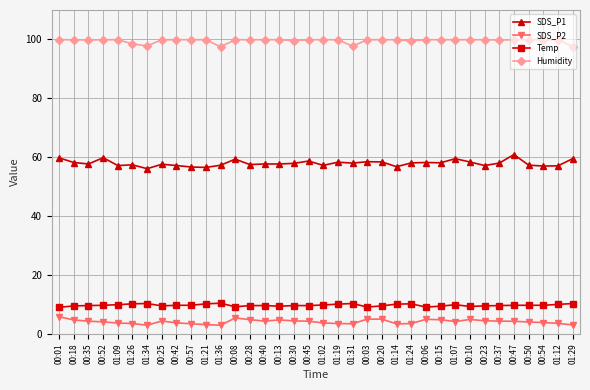

True or false: SDS_P1 has a value of 96.6 at 00:01.

False